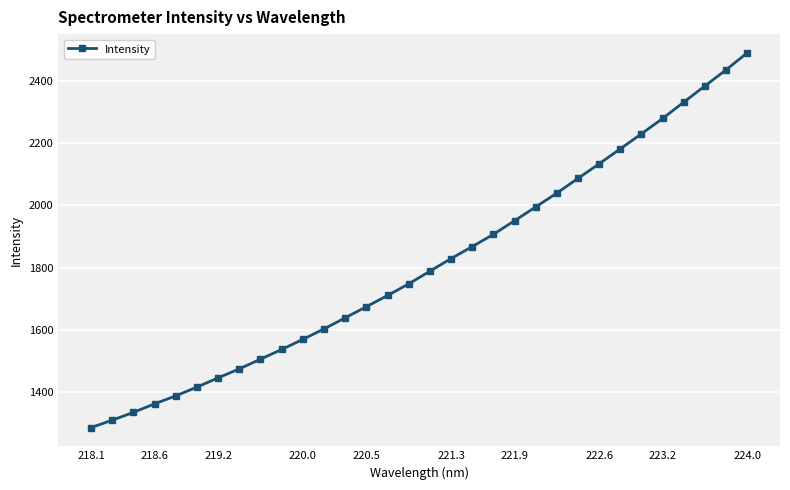

True or false: there are more than 1 points higher than both neighbors.

False